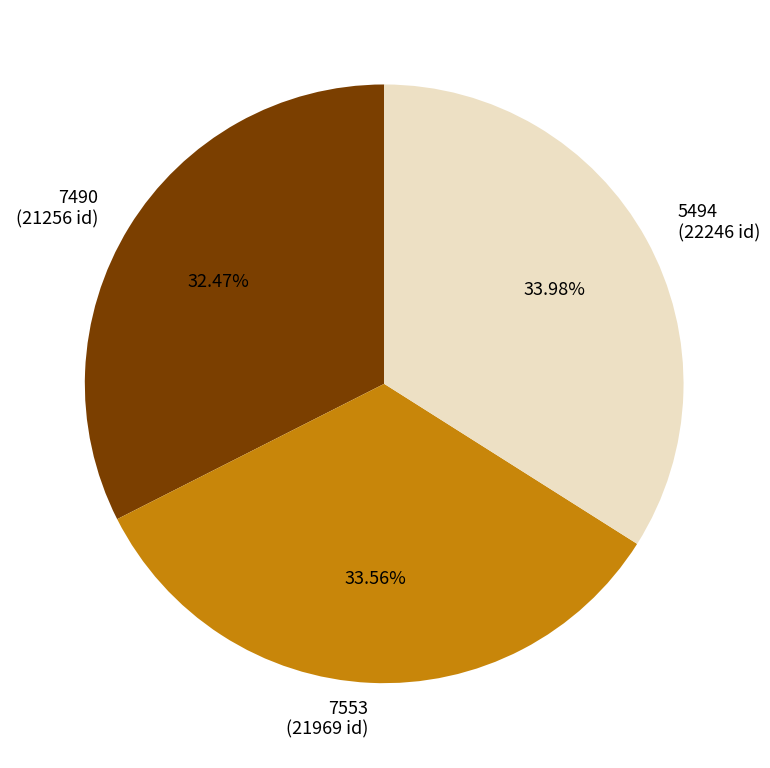

Combined, do 7490 and 7553 account for over 50%?

Yes